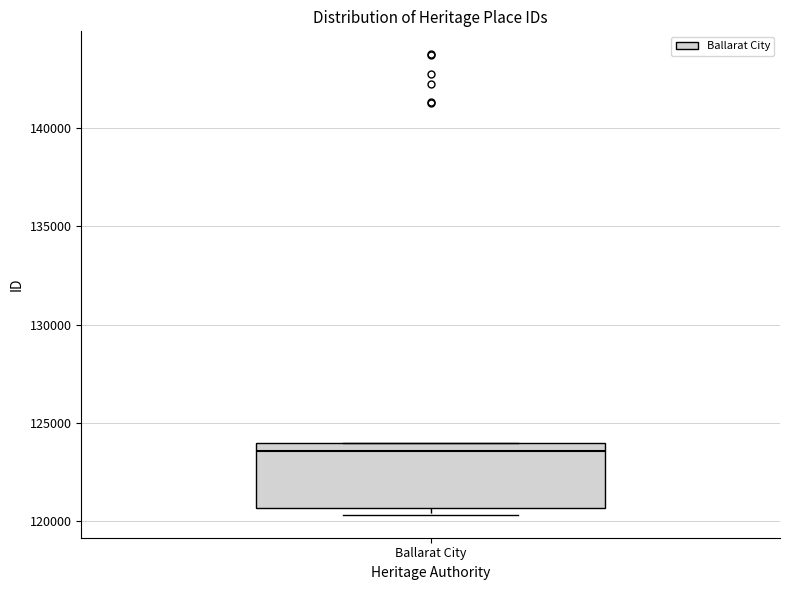

Where is the upper edge of the box for Ballarat City on the y-axis? The values are not printed on the chart, so give them approximately, as read against the axis.

124000